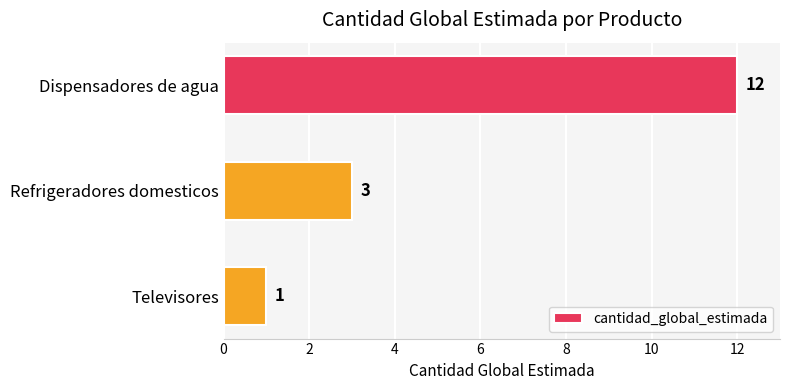

What is the average value?

5